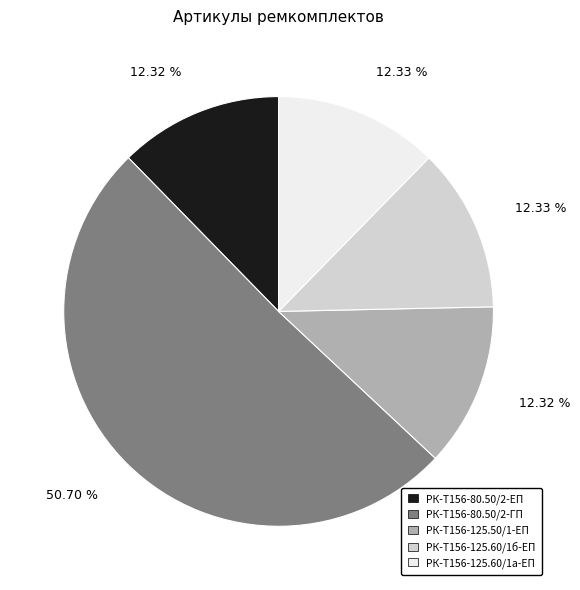

Is it true that РК-Т156-125.60/1б-ЕП is 3% of the pie?

False